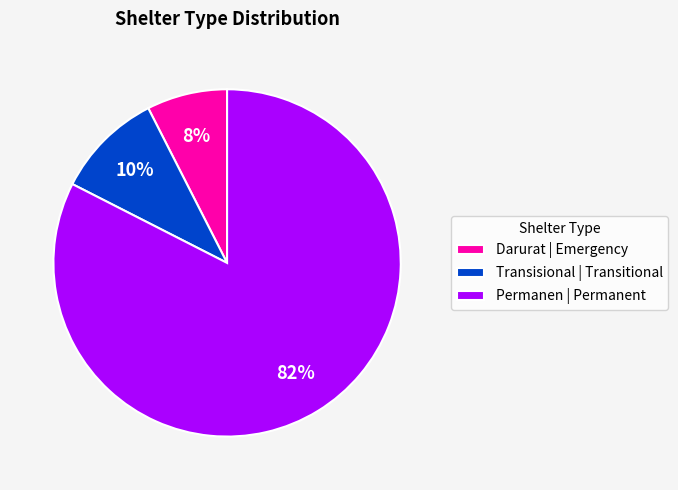

How many segments does this pie chart have?

3